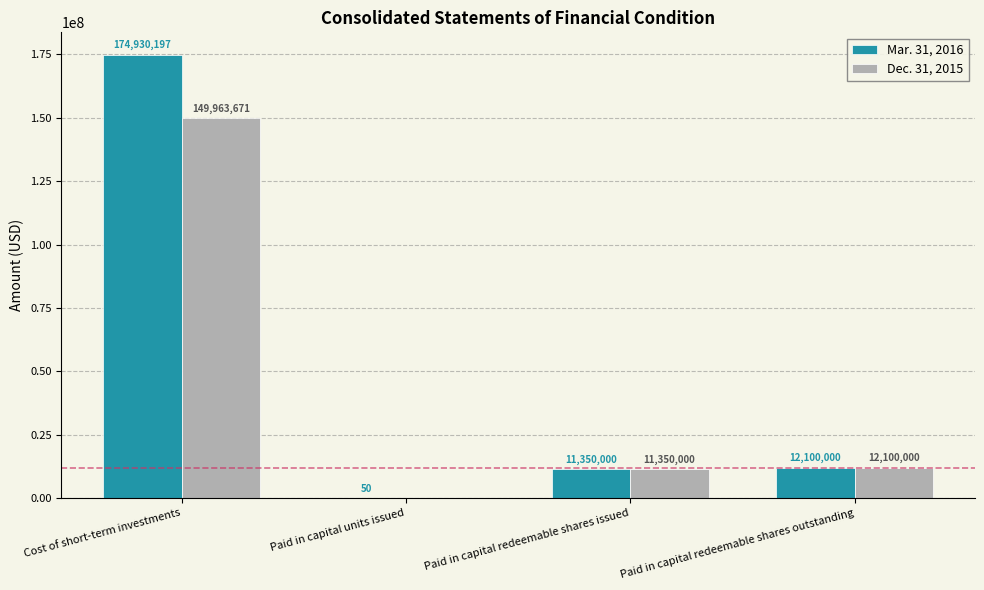

What is the sum of all Dec. 31, 2015 values?

173413671